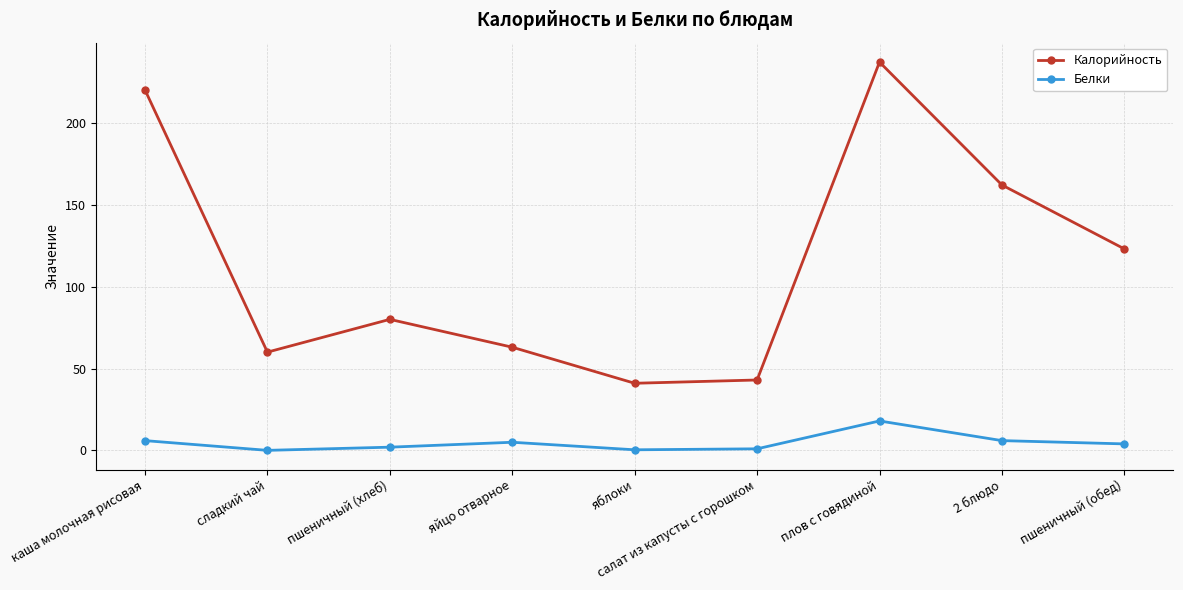

What is the approximate value of Калорийность at яйцо отварное?

63.0